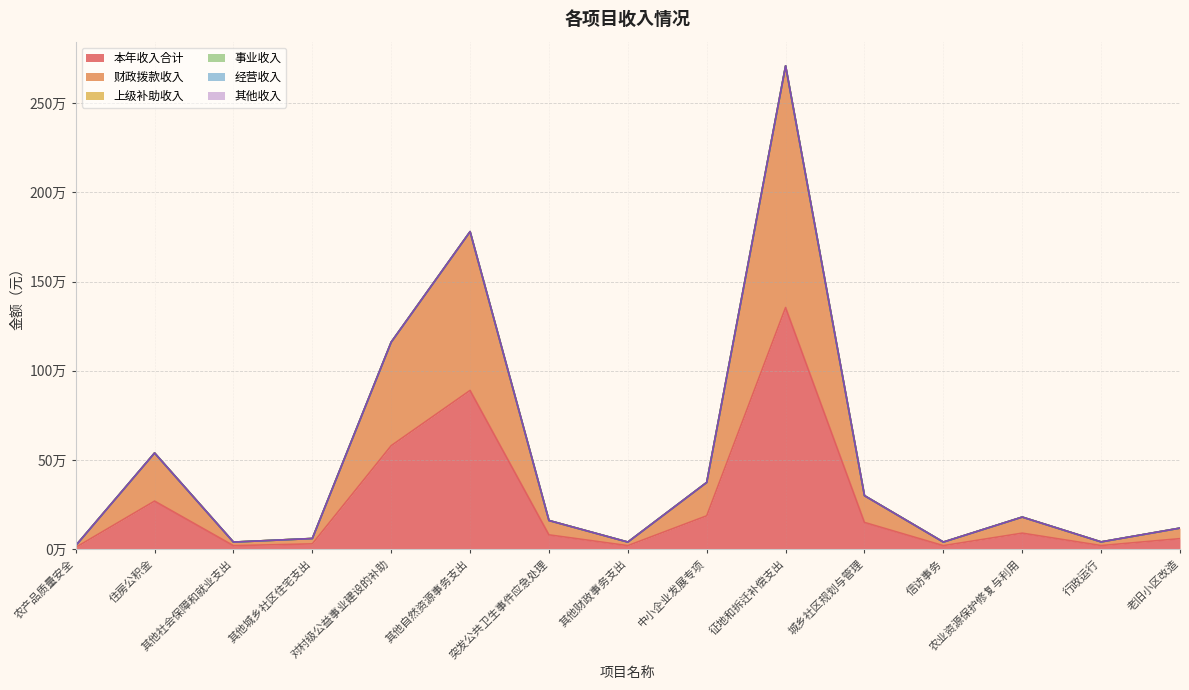

Which category has the highest value in the 经营收入 series?

农产品质量安全